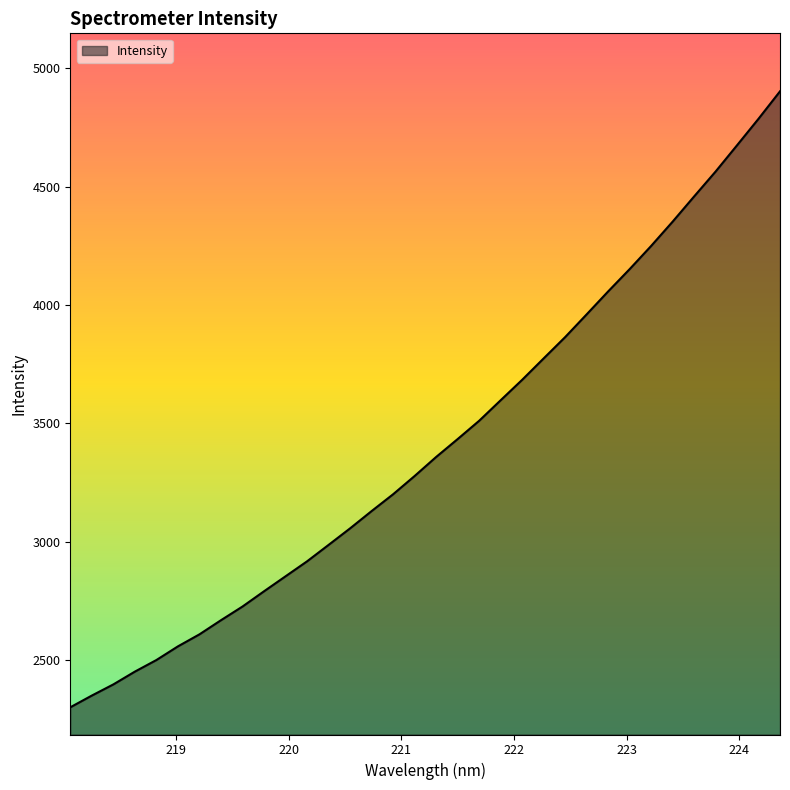

What is the greatest value displayed?

4903.2